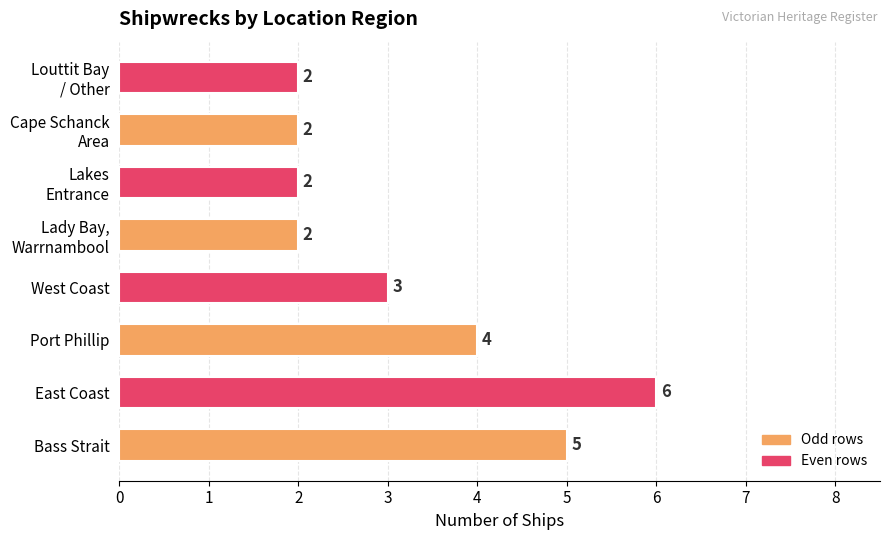

At which label is the value closest to 4?

Port Phillip